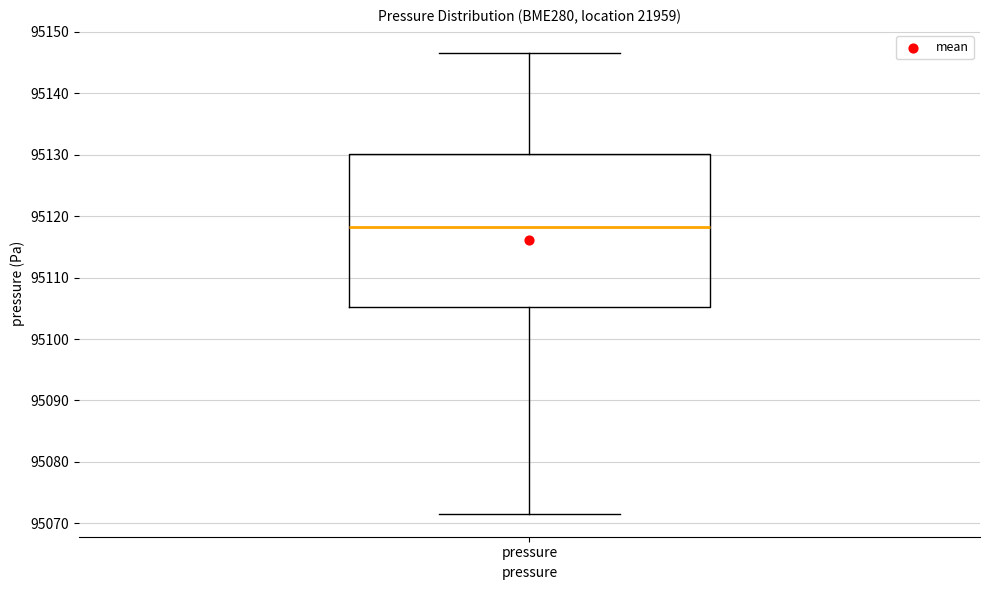

Where is the lower edge of the box for pressure on the y-axis? The values are not printed on the chart, so give them approximately, as read against the axis.

95105